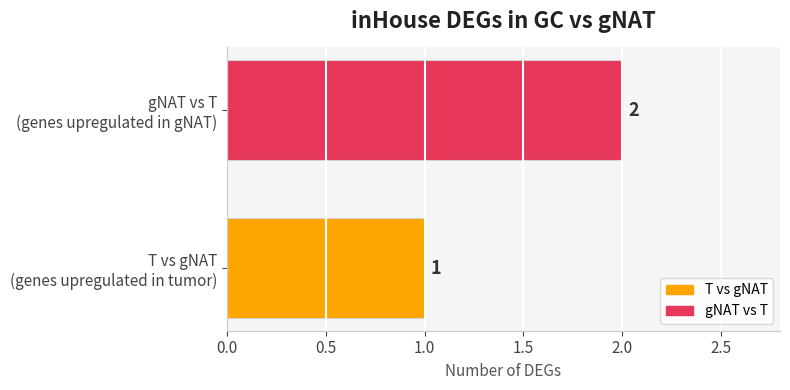

Reading bottom to top, list all the values displayed in this chart.

1	2